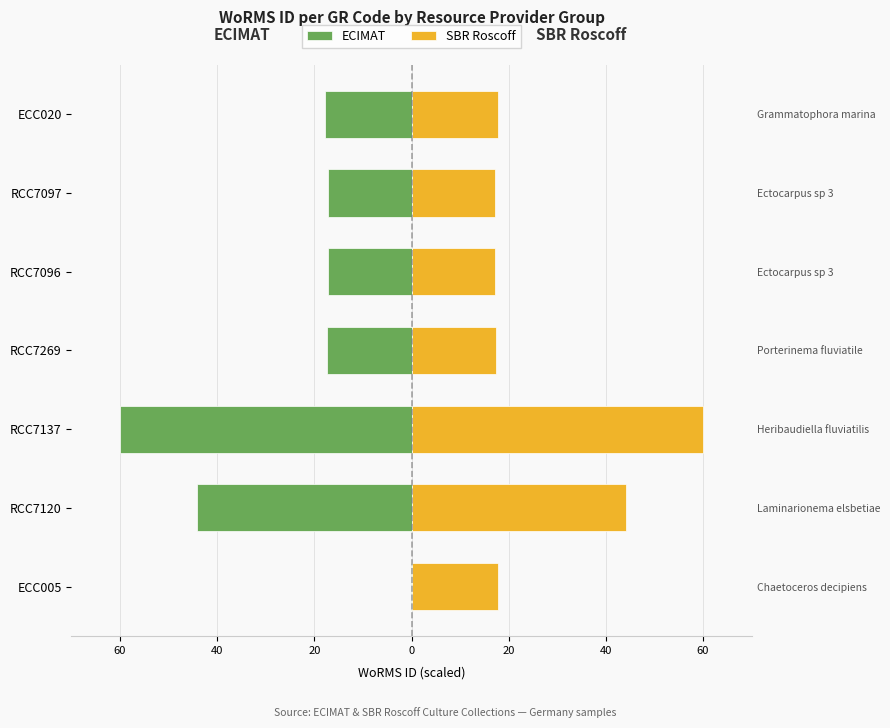

How many distinct data groups are displayed?

2